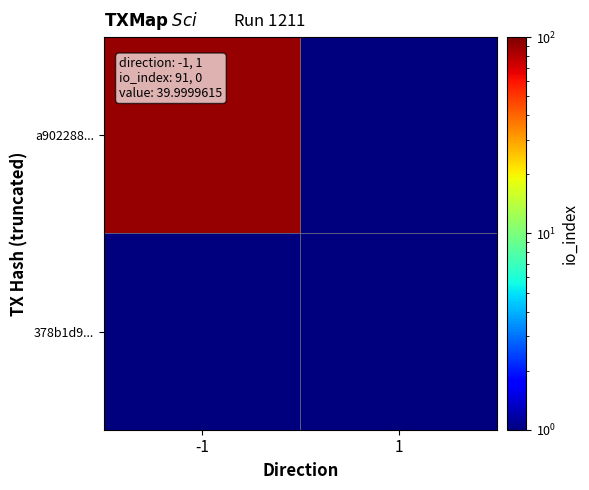

Which category has the highest value across all series?

-1